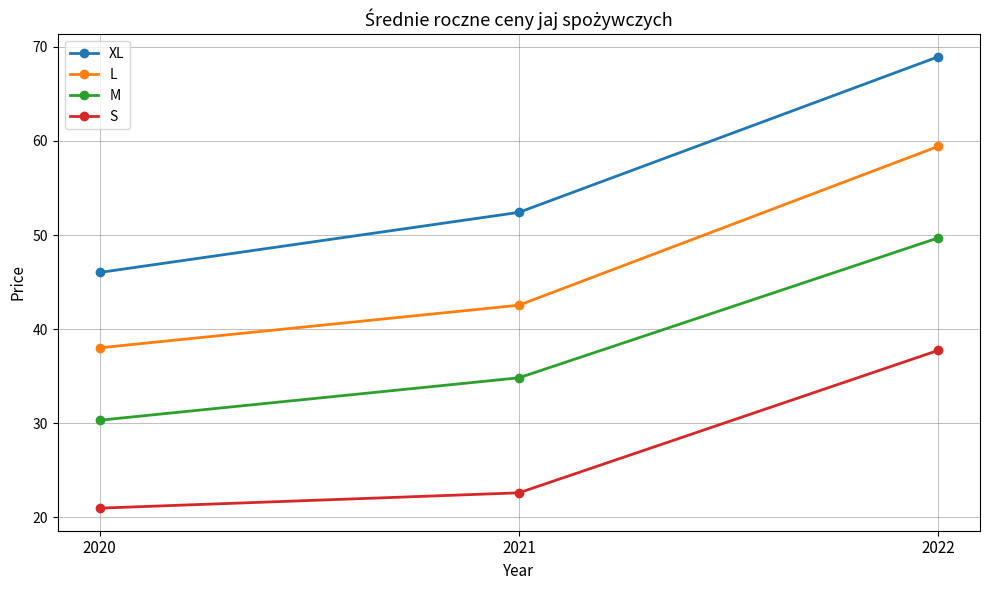

At which label does L first exceed 42?

2021